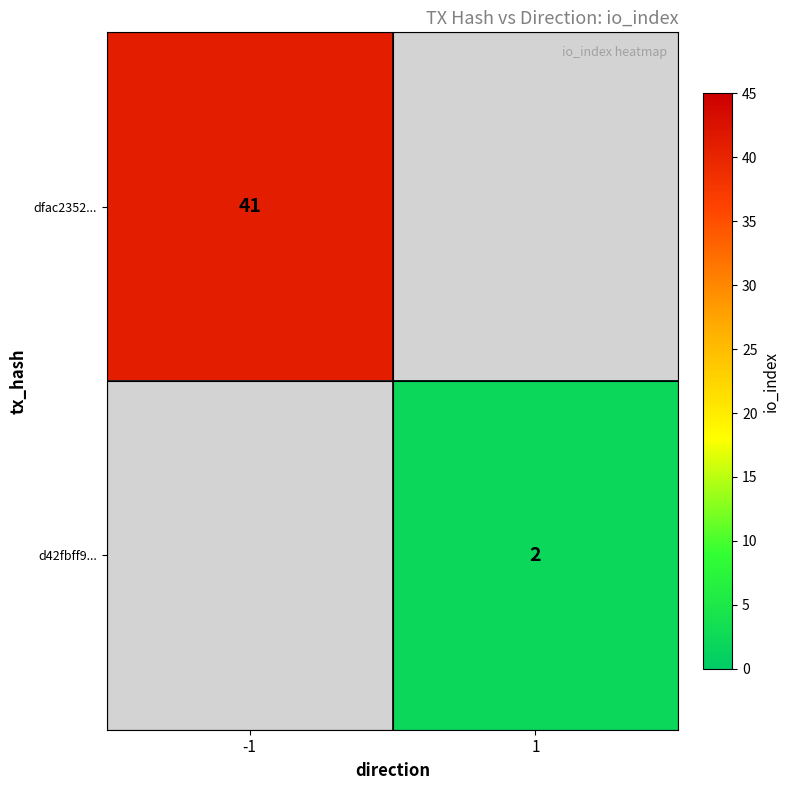

The dfac2352... series shows 73 at -1. True or false?

False